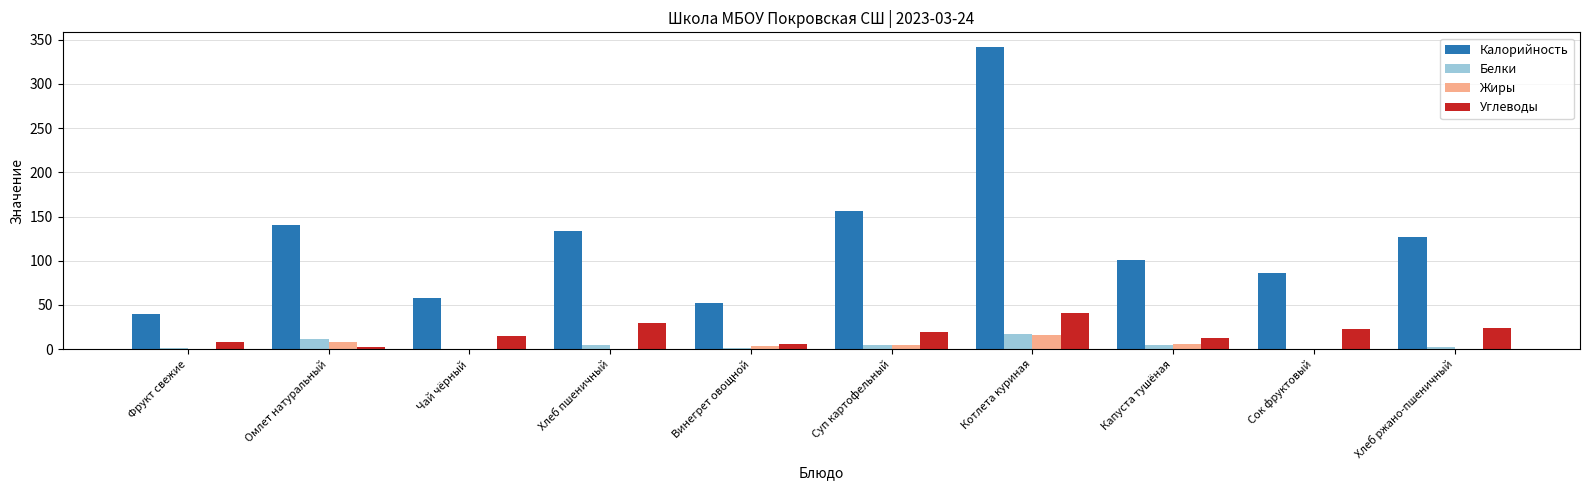

Which series has the widest spread of values?

Калорийность